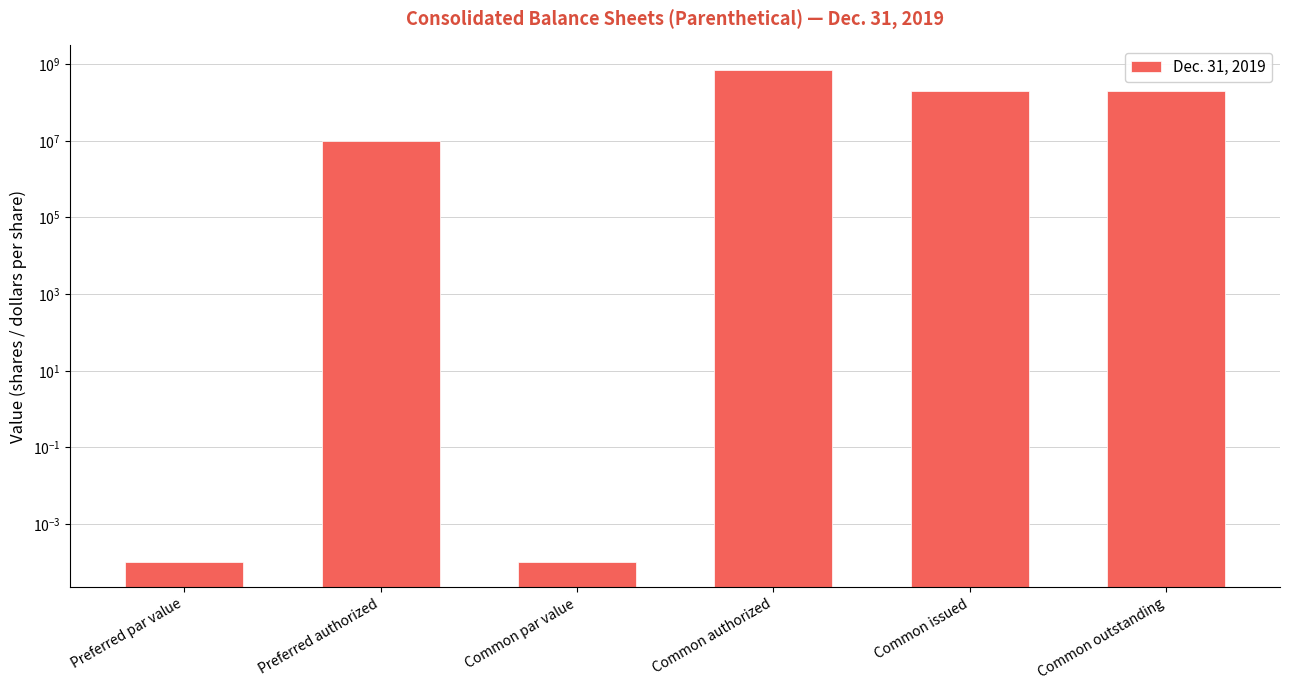

What is the label of the 5th bar from the right?

Preferred authorized